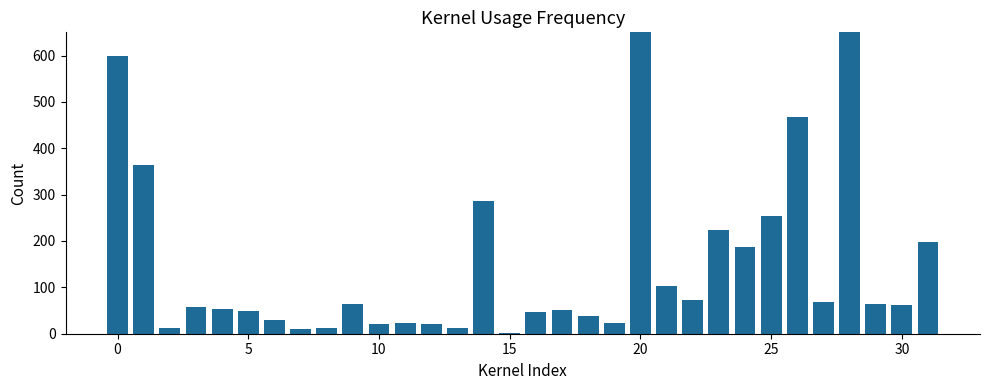

Are the bars grouped side by side (vs. stacked)?

No